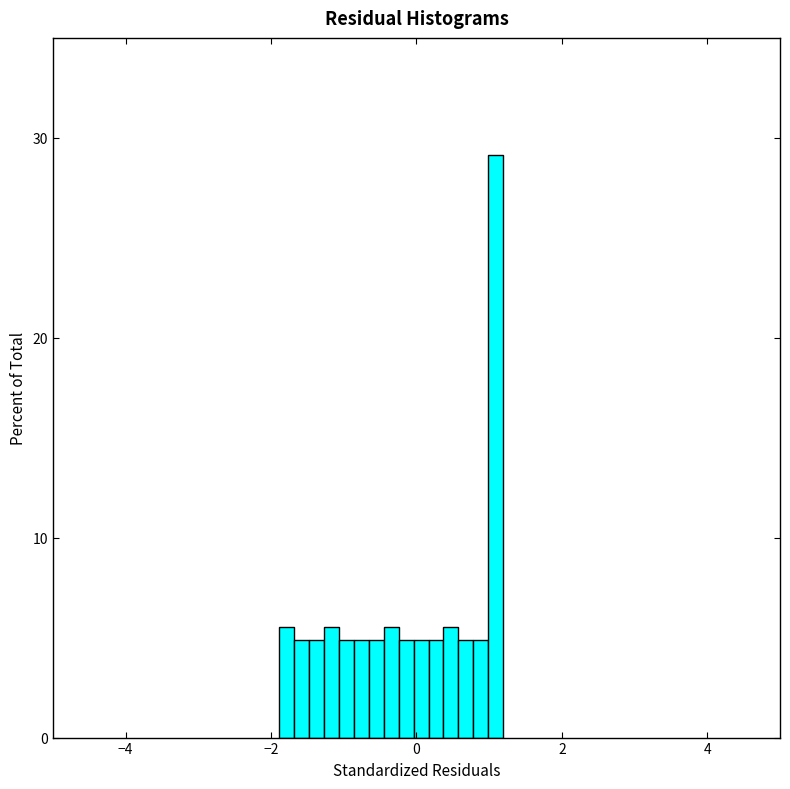

Around what value on the x-axis is the tallest bar? Give the approximate position of its centre, as read against the axis.

1.0